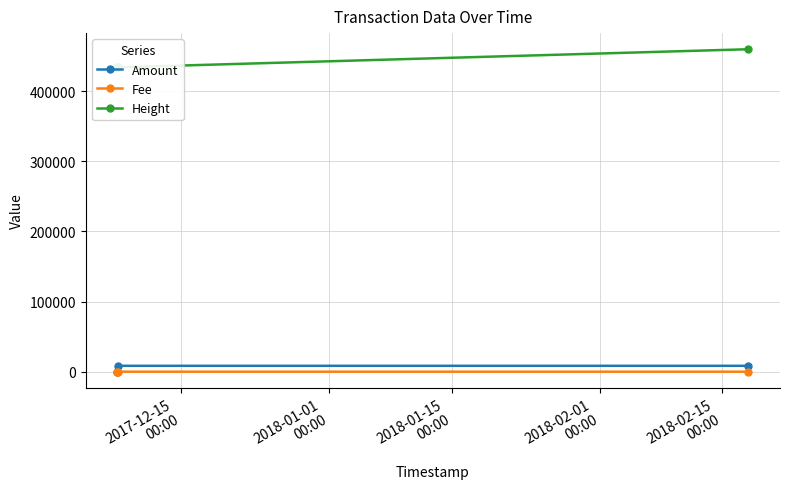

How many values in the Height series are below 433828?

1